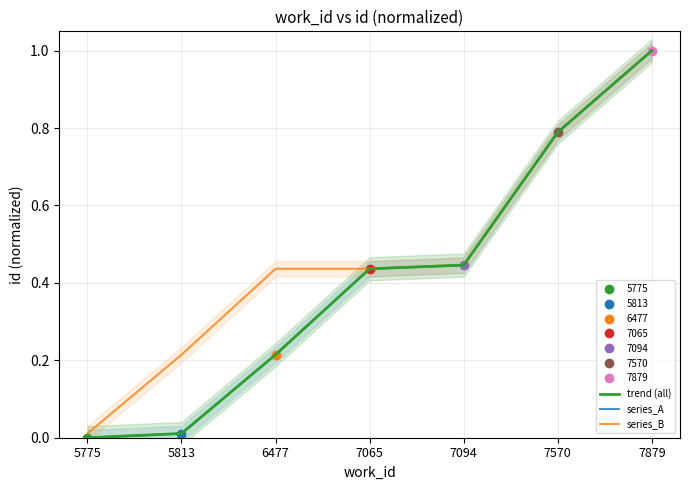

True or false: series_B has a value of 0.0 at 5775.

True